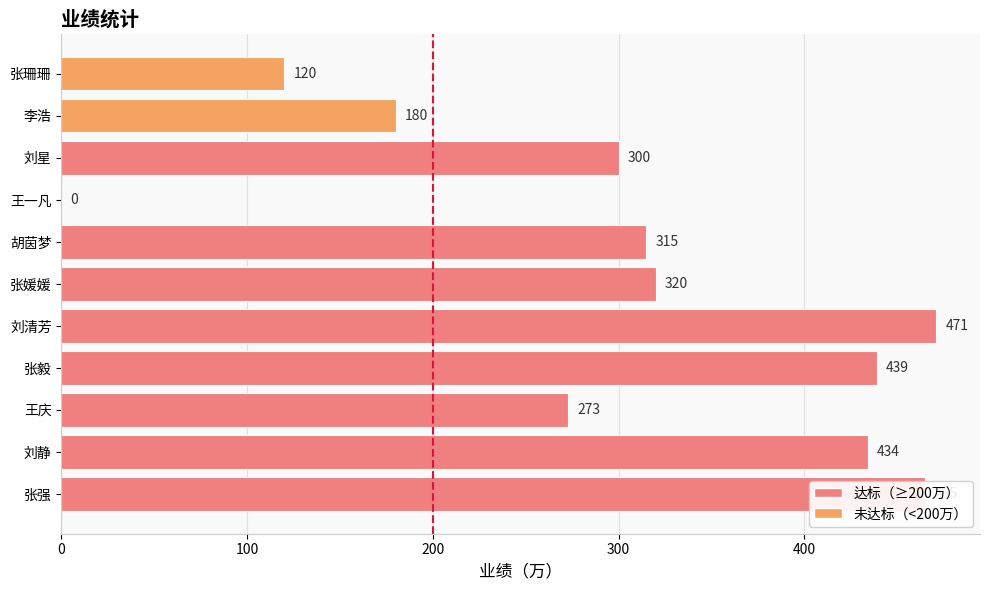

Read the value at 张珊珊, to the nearest 10.

120